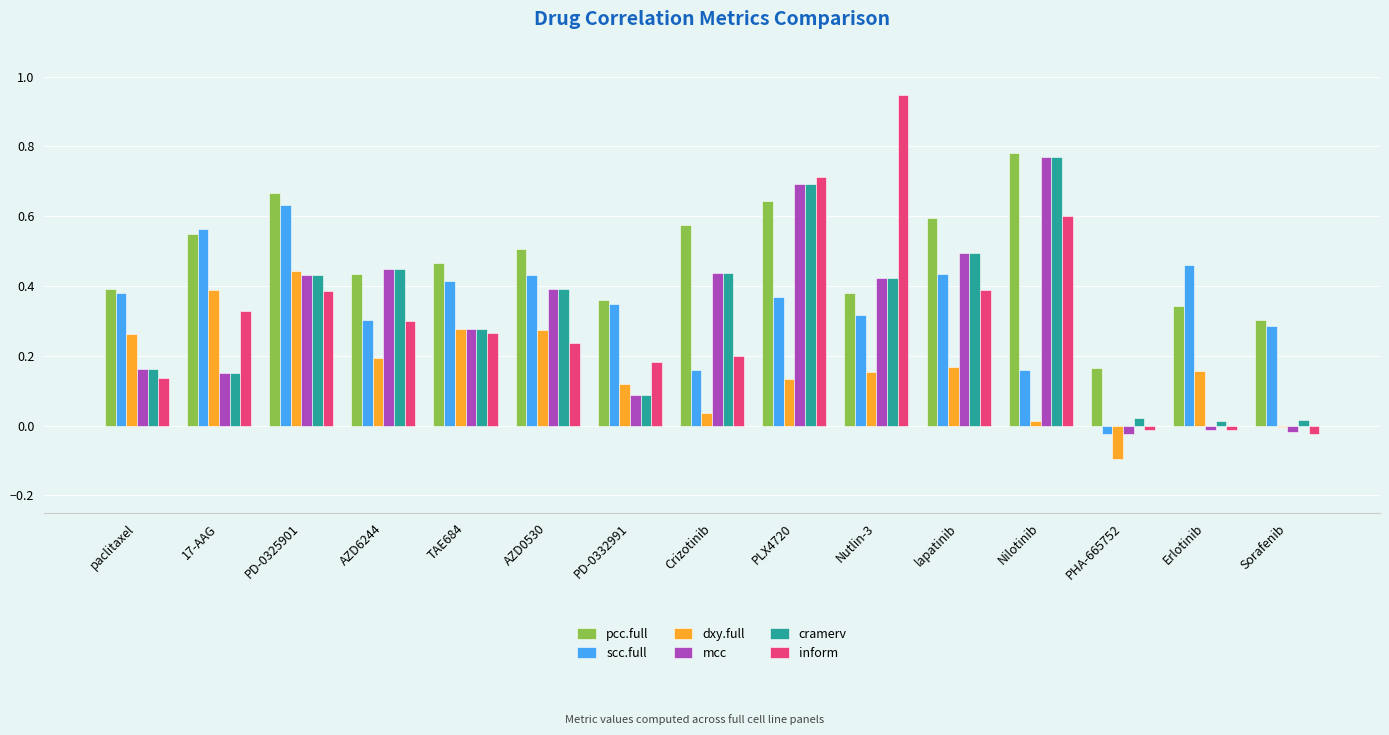

Which series has the largest total across all categories?

pcc.full